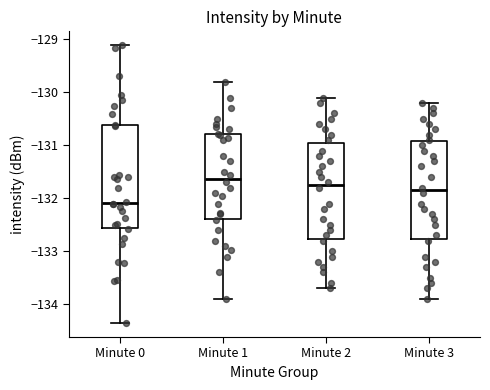

Reading left to right, read every box against the y-axis: the position of its median line, the range the box covers, and the ends of its whiskers. The values are not printed on the chart, so give them approximately, as read against the axis.

Minute 0: median -132.1, box -132.6 to -130.6, whiskers -134.4 to -129.1
Minute 1: median -131.6, box -132.4 to -130.8, whiskers -133.9 to -129.8
Minute 2: median -131.7, box -132.8 to -130.9, whiskers -133.7 to -130.1
Minute 3: median -131.8, box -132.8 to -130.9, whiskers -133.9 to -130.2